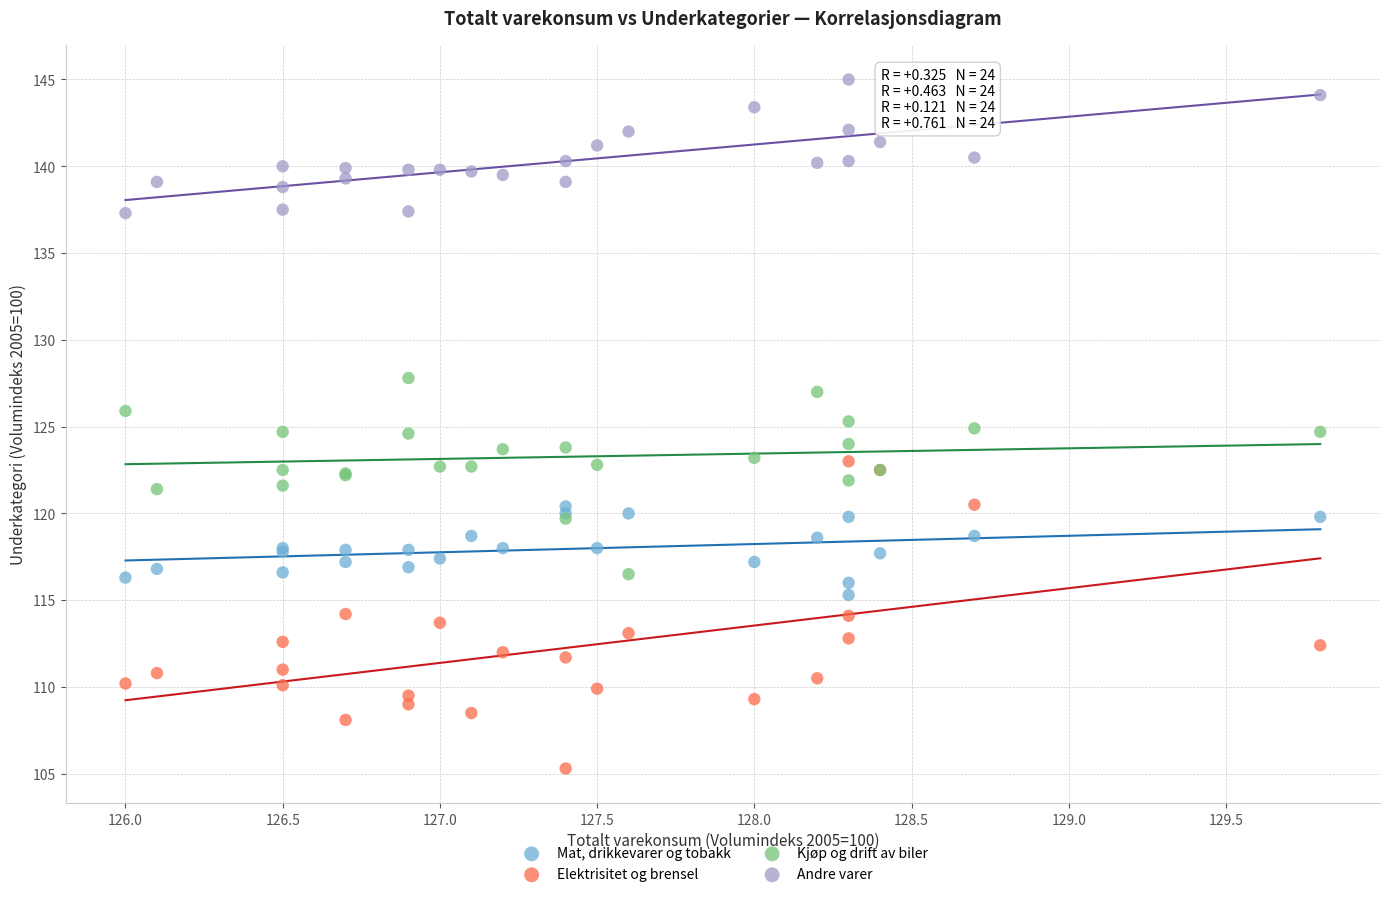

Which series reaches the minimum Y coordinate?

Elektrisitet og brensel